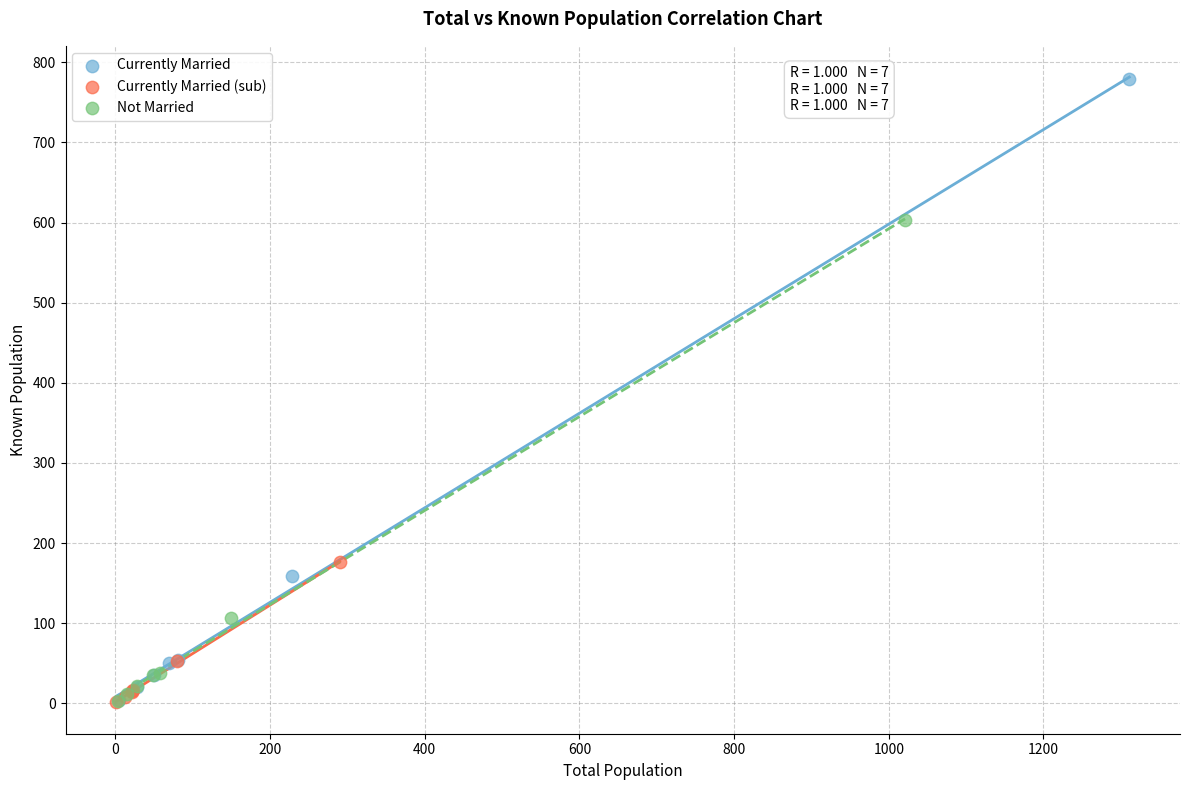

Which series has the largest Y range (max minus min)?

Currently Married